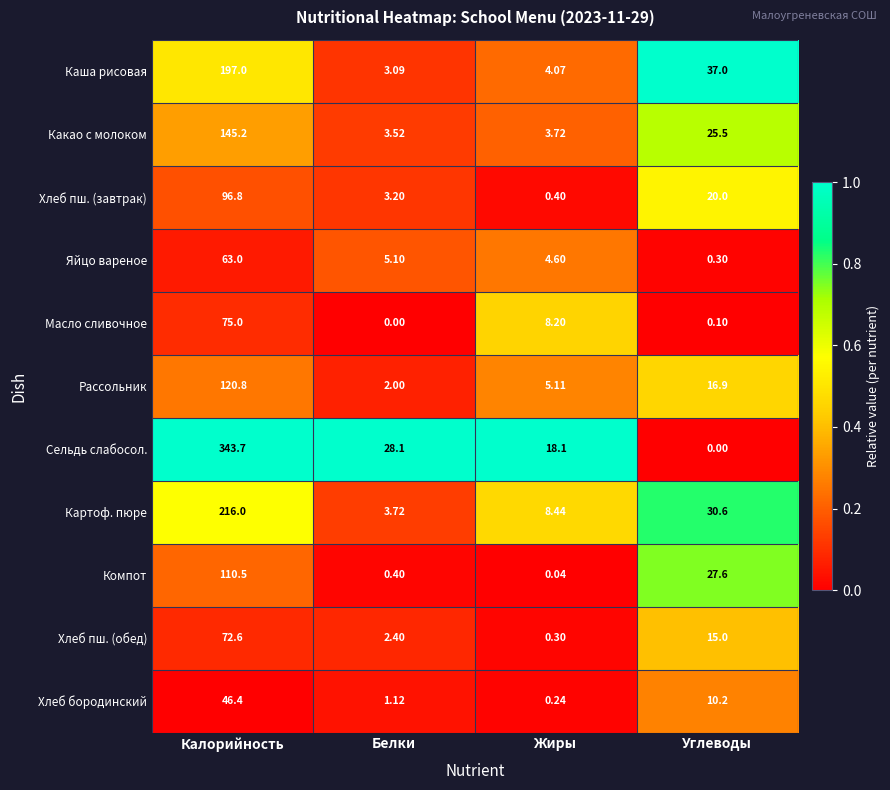

Where is Хлеб бородинский nearest to the value 23?

Углеводы